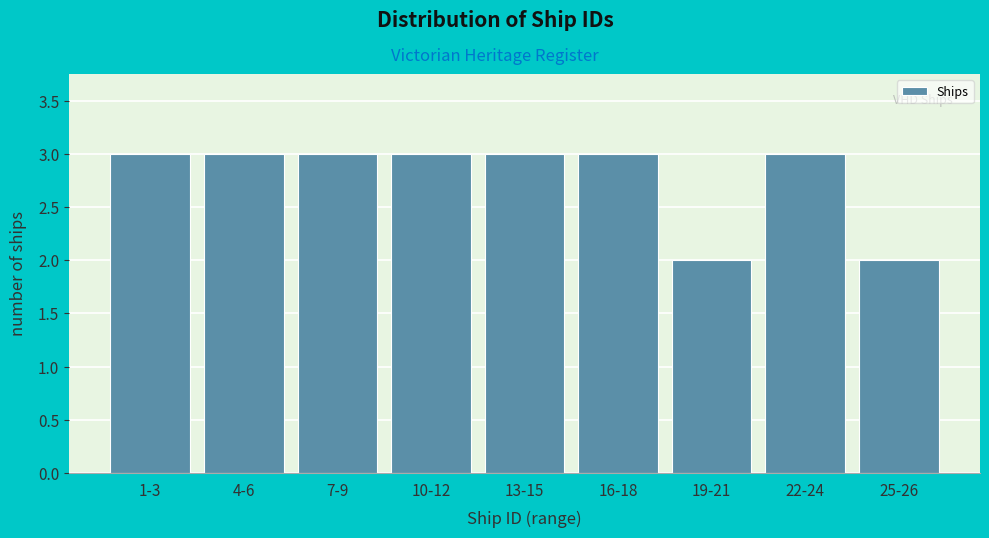

Reading left to right, transcribe all the data shown in this chart.

3	3	3	3	3	3	2	3	2